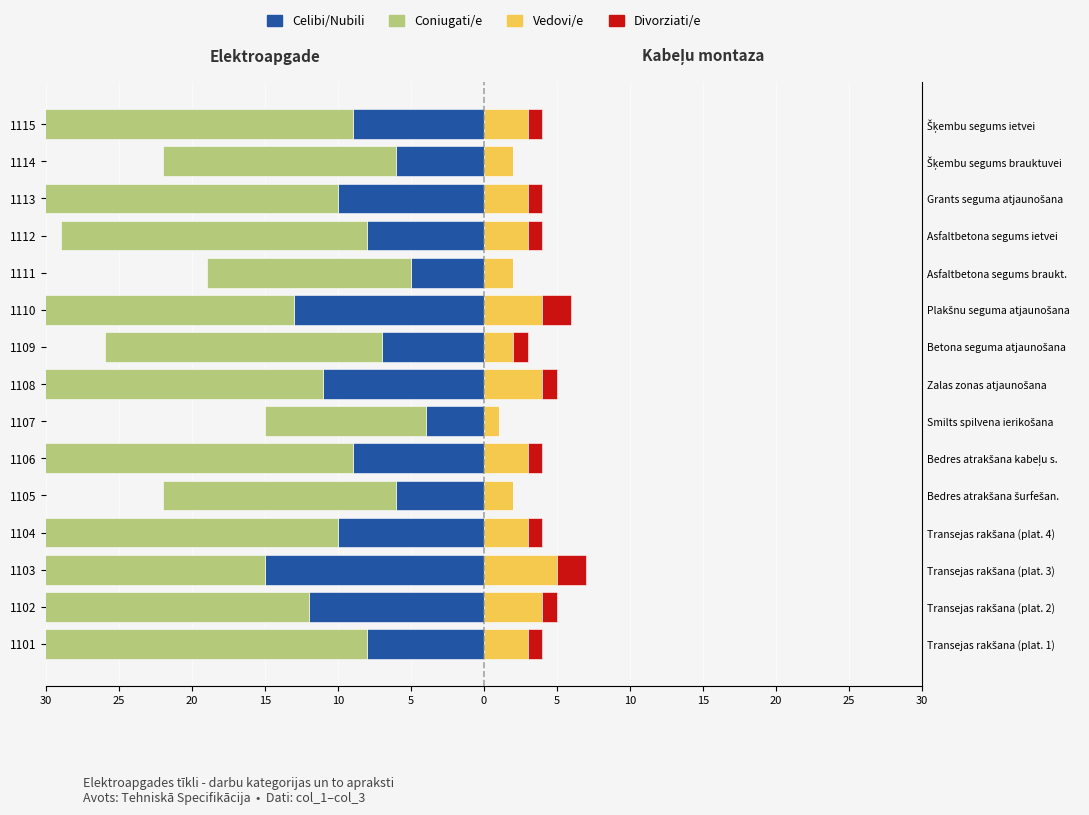

Which series changed the most between 1111 and 1112?

Coniugati/e